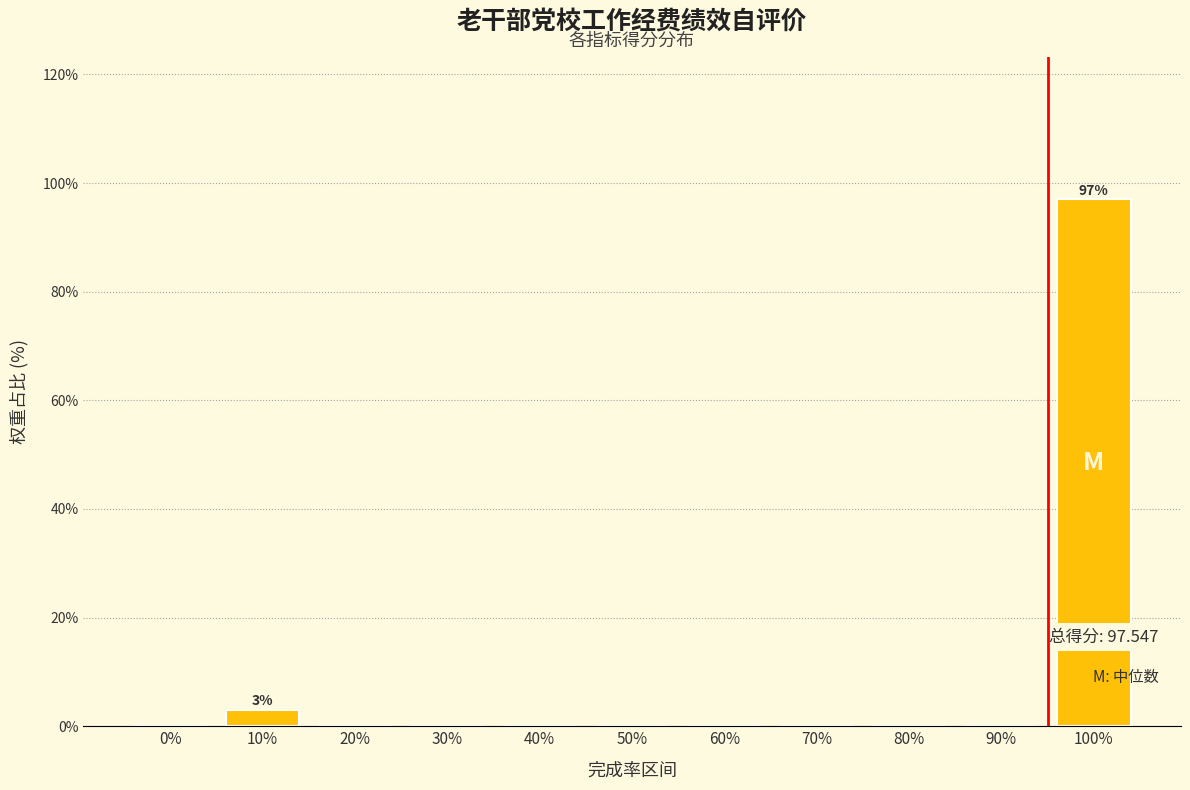

Reading left to right, list all the values displayed in this chart.

0%=0	10%=3	20%=0	30%=0	40%=0	50%=0	60%=0	70%=0	80%=0	90%=0	100%=97